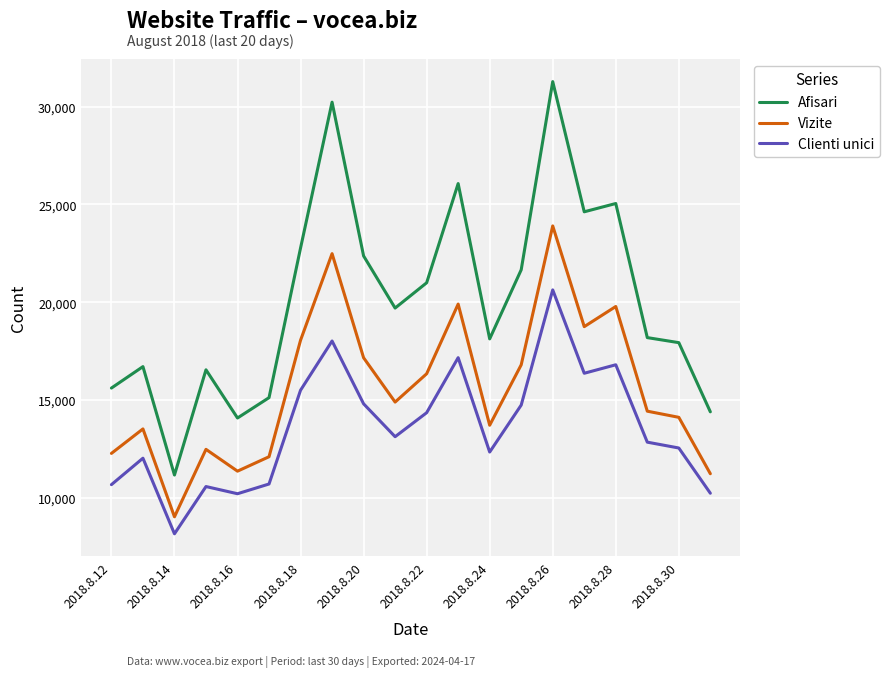

Which series has the largest total across all categories?

Afisari